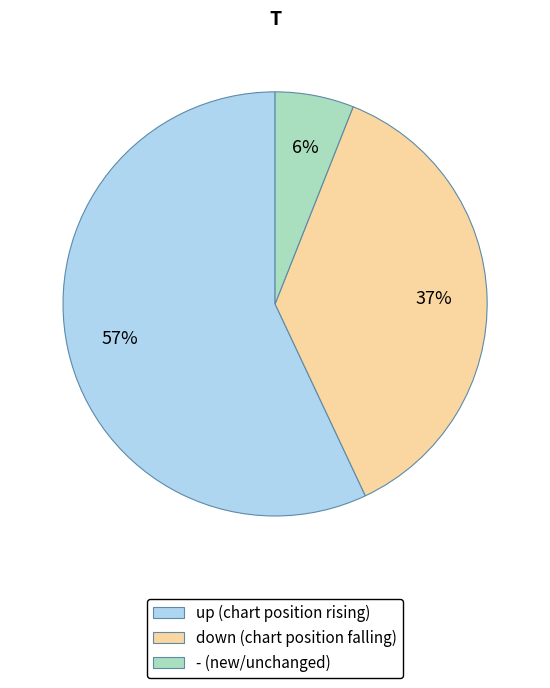

To the nearest percent, what is the difference between the largest and smallest slice percentages?

51%